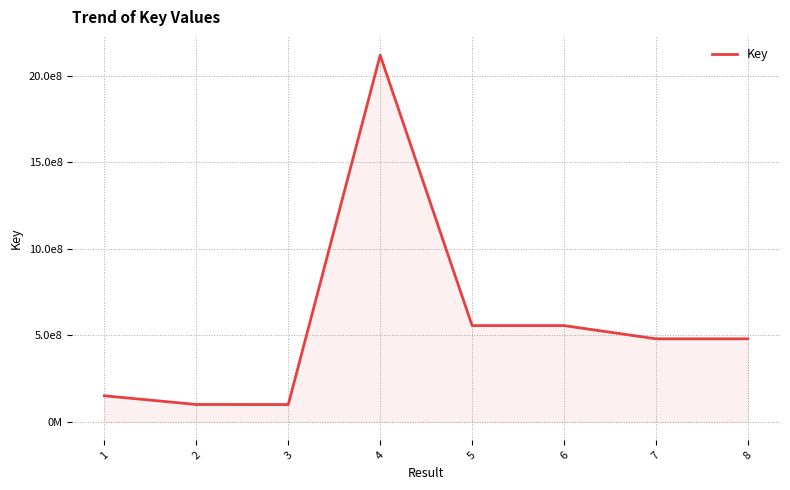

The chart shows a value of 556847610 at 5. True or false?

True